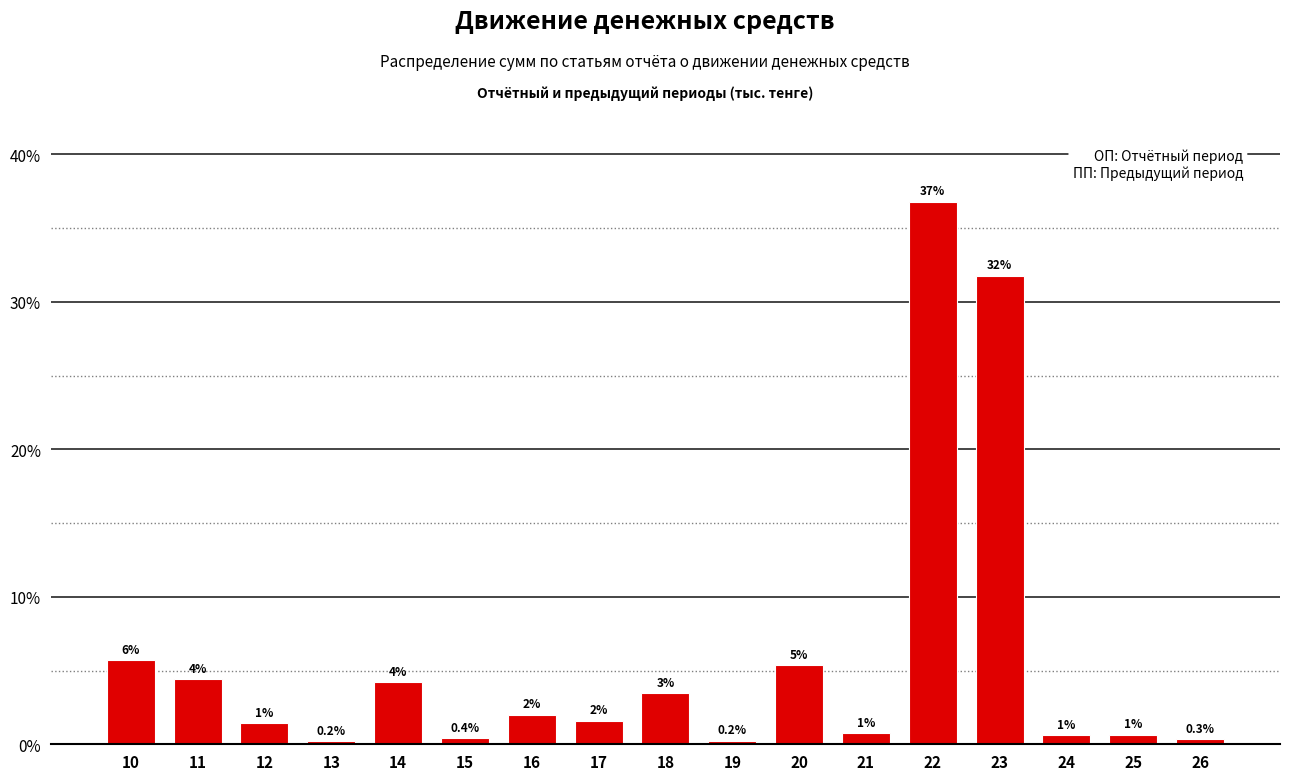

How many bars are there in total?

17